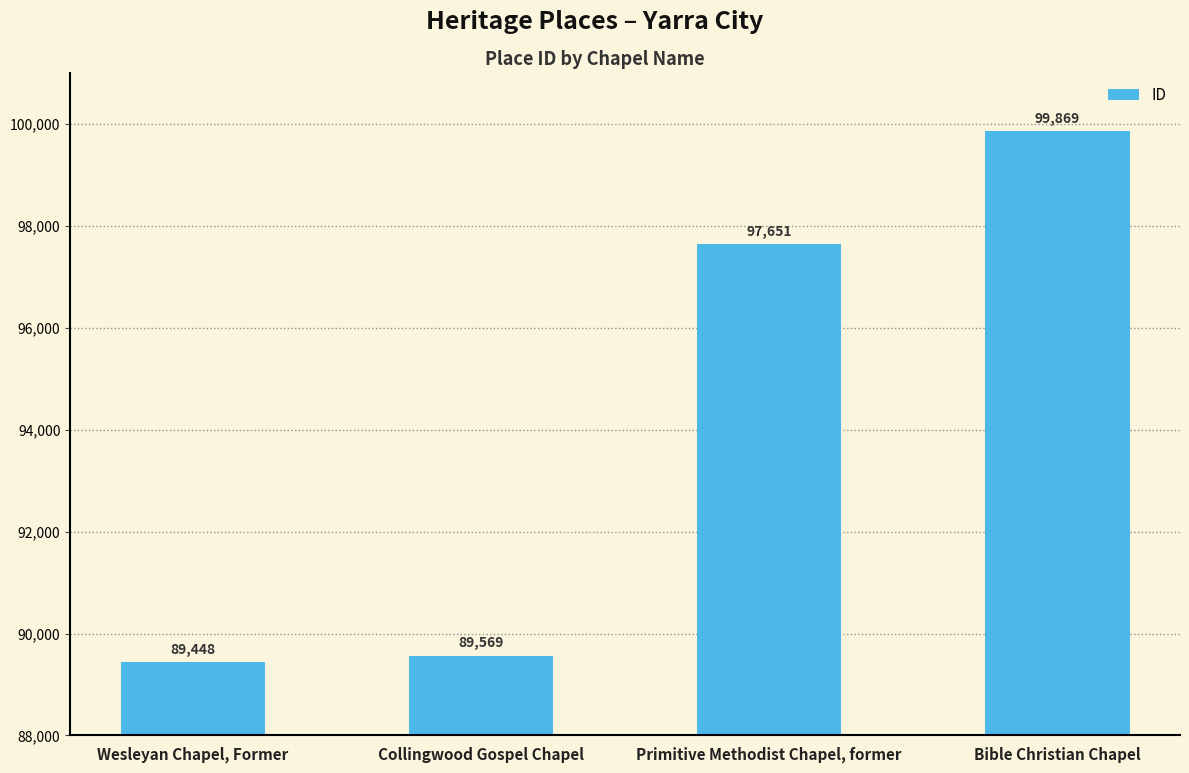

What is the minimum value shown in the chart?

89448